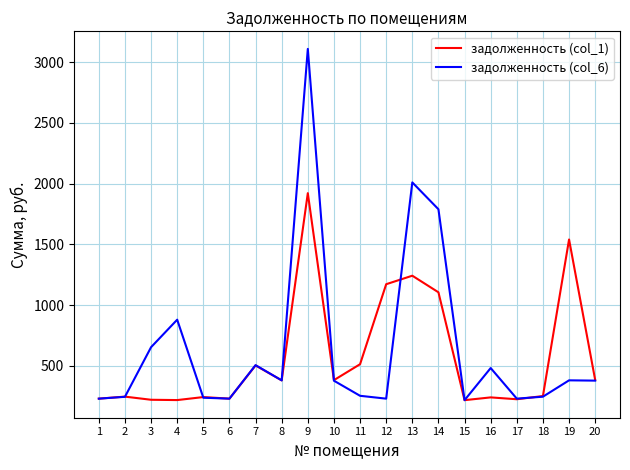

The value of задолженность (col_6) at 10 is 378.8. True or false?

True